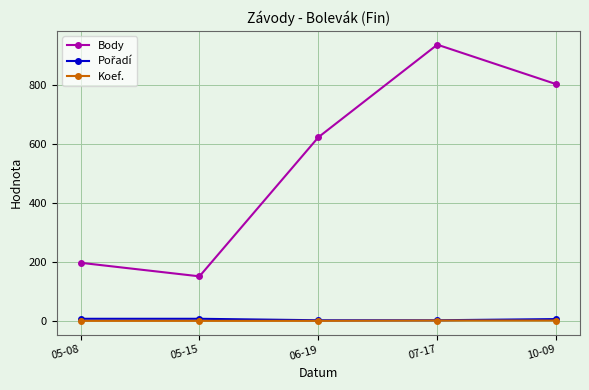

What is the label of the 5th point from the right?

05-08